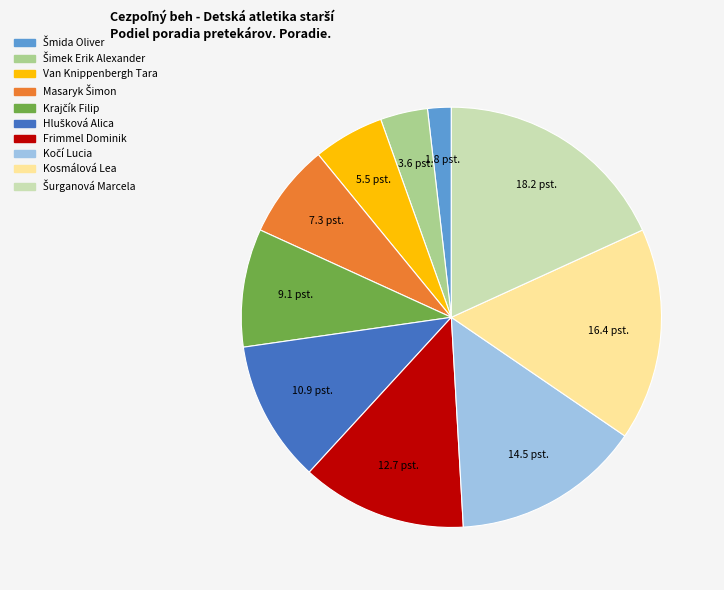

Approximately how many times larger is the value at Van Knippenbergh Tara compared to Frimmel Dominik?

0.4